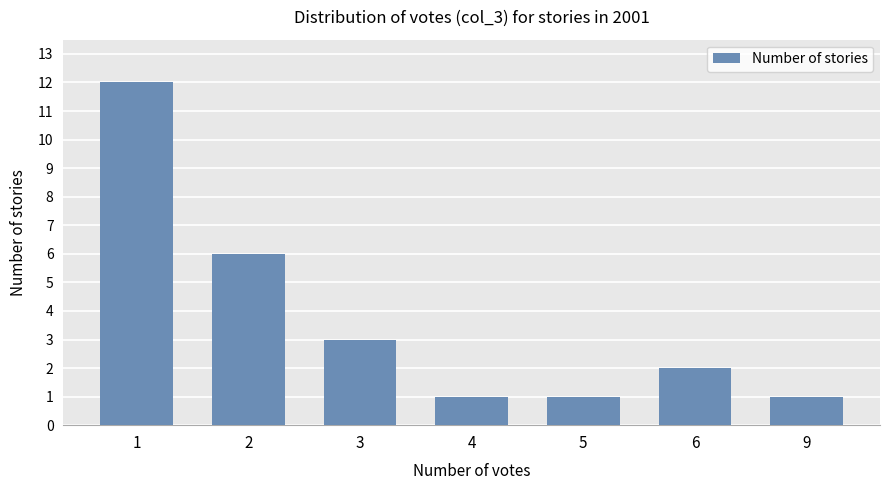

How many bars are there in total?

7